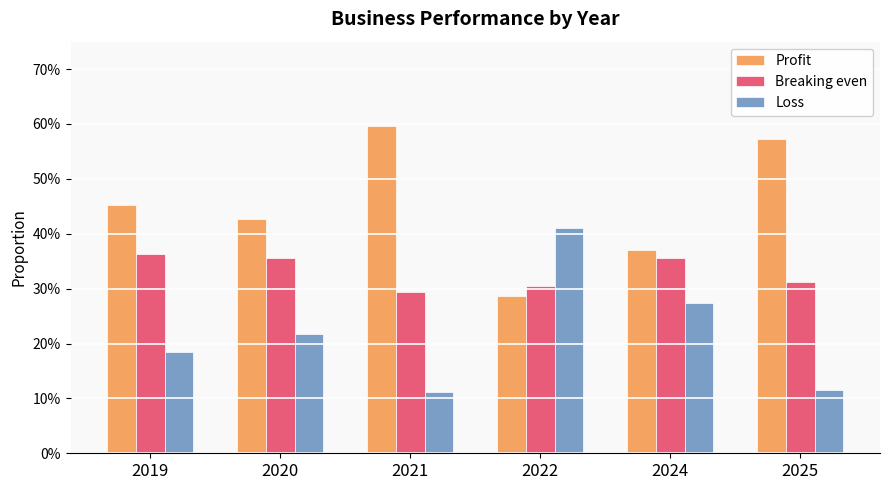

What are all the series names shown in the legend?

Profit, Breaking even, Loss